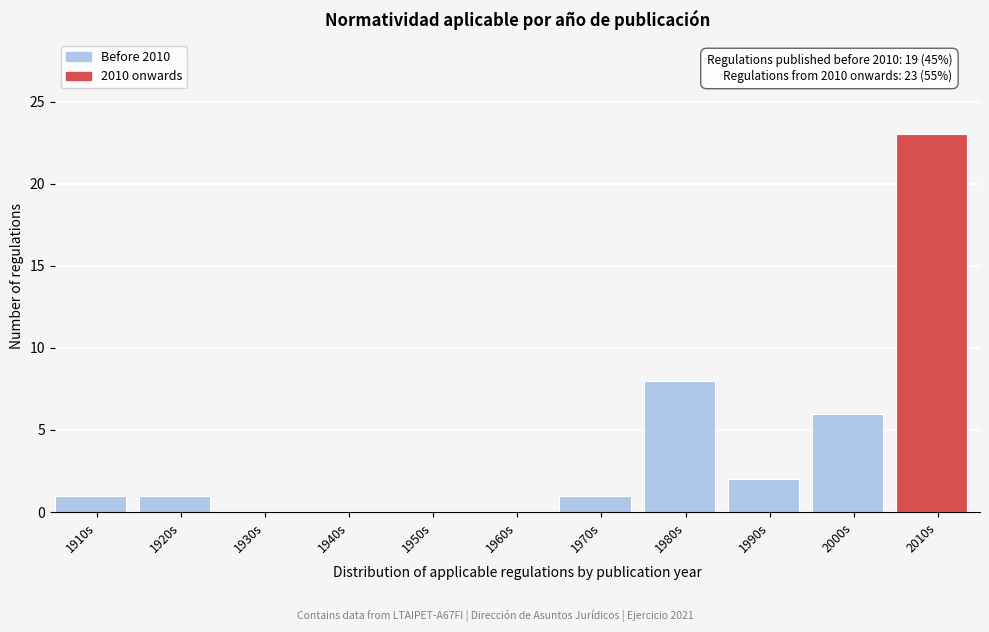

Reading right to left, transcribe all the data shown in this chart.

2010s=23	2000s=6	1990s=2	1980s=8	1970s=1	1960s=0	1950s=0	1940s=0	1930s=0	1920s=1	1910s=1